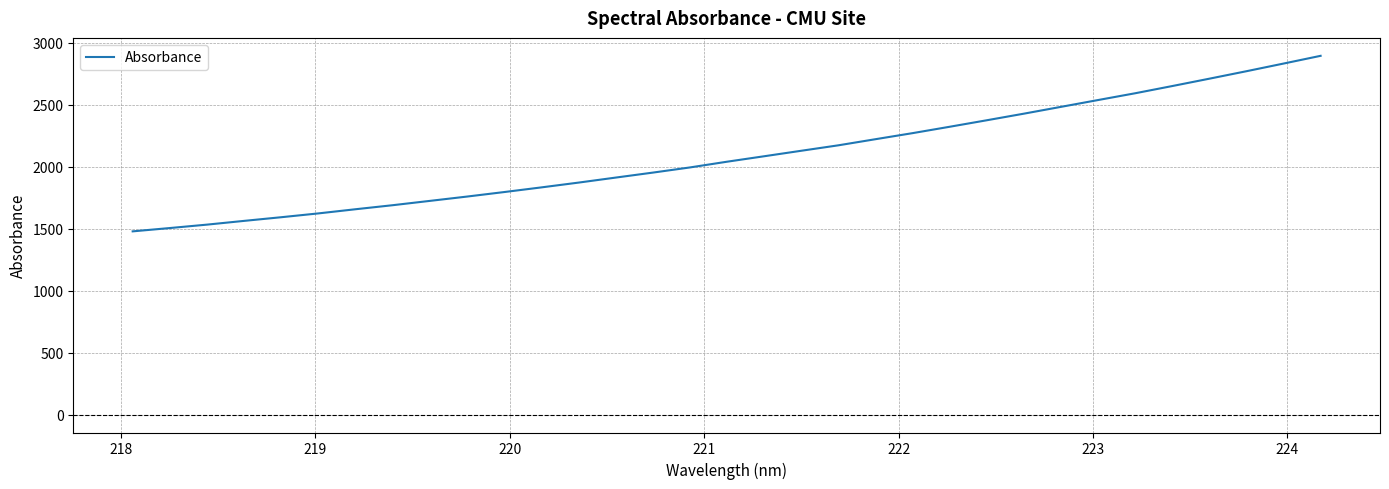

What is the difference between the maximum and minimum values?

1415.7